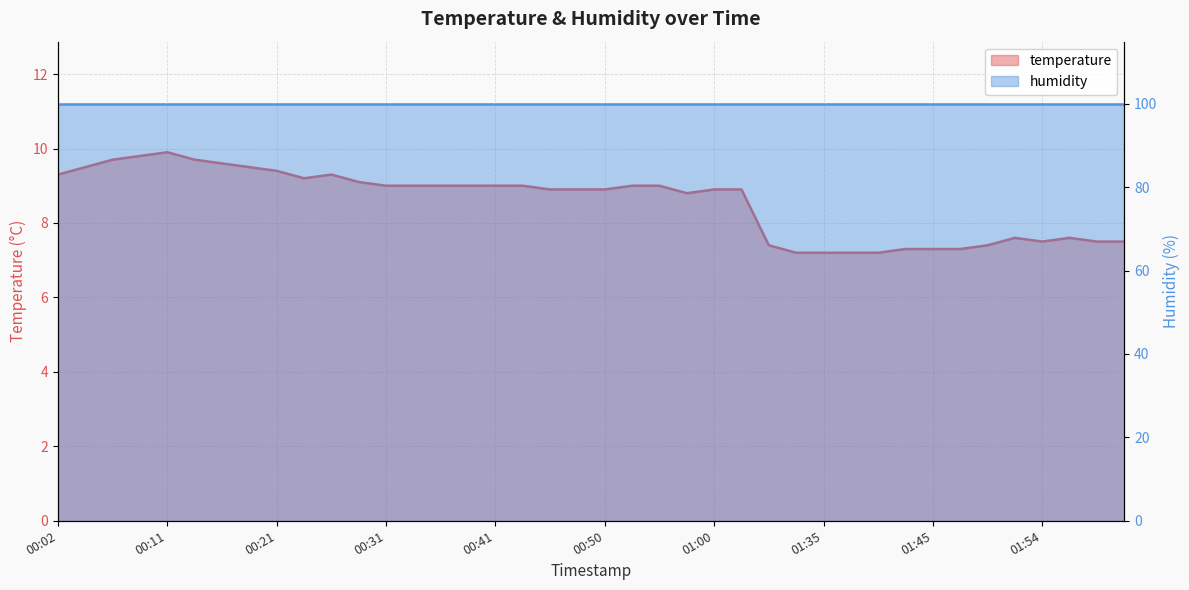

What is the difference between the second highest and minimum values?

2.6